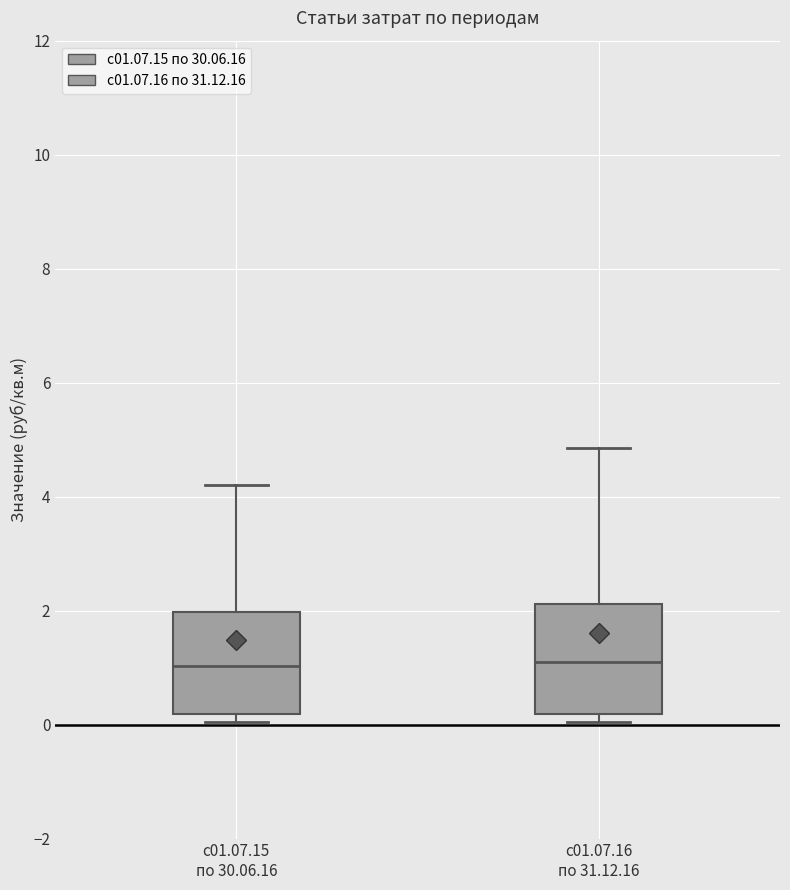

Reading left to right, read every box against the y-axis: the position of its median line, the range the box covers, and the ends of its whiskers. The values are not printed on the chart, so give them approximately, as read against the axis.

с01.07.15 по 30.06.16: median 1.0, box 0.2 to 2.0, whiskers 0.0 to 4.2
с01.07.16 по 31.12.16: median 1.2, box 0.2 to 2.2, whiskers 0.0 to 4.8